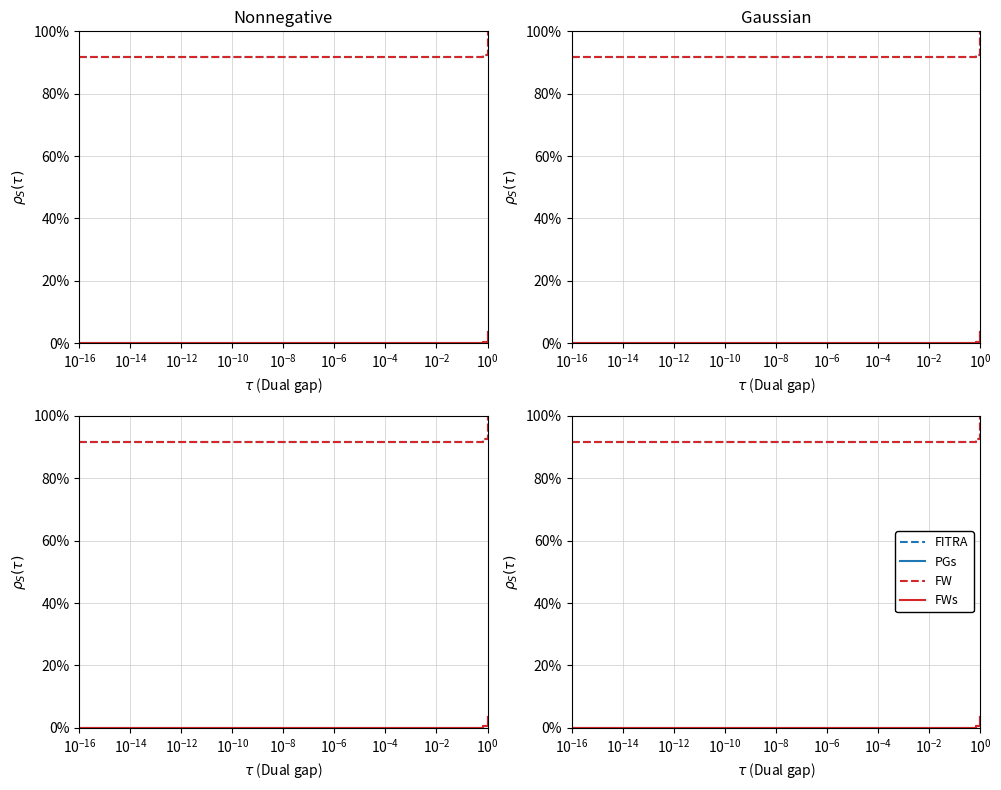

What is the maximum value shown in the chart?

100.0